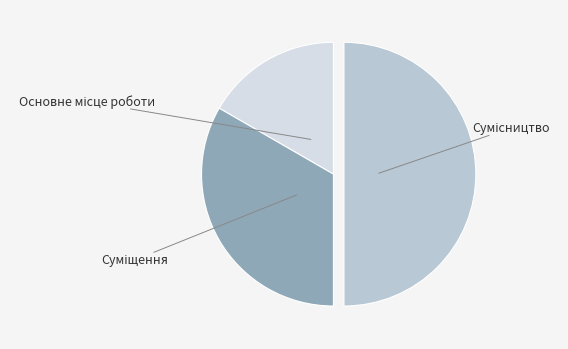

Between Основне місце роботи and Сумісництво, which is larger?

Сумісництво